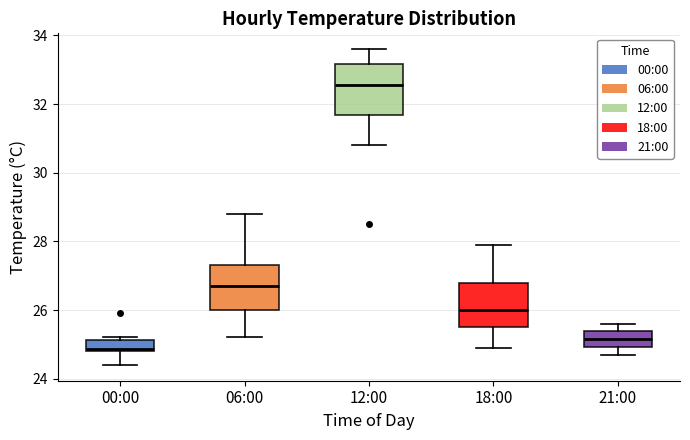

Where does the median line of the box for 12:00 sit on the y-axis? The values are not printed on the chart, so give them approximately, as read against the axis.

32.6